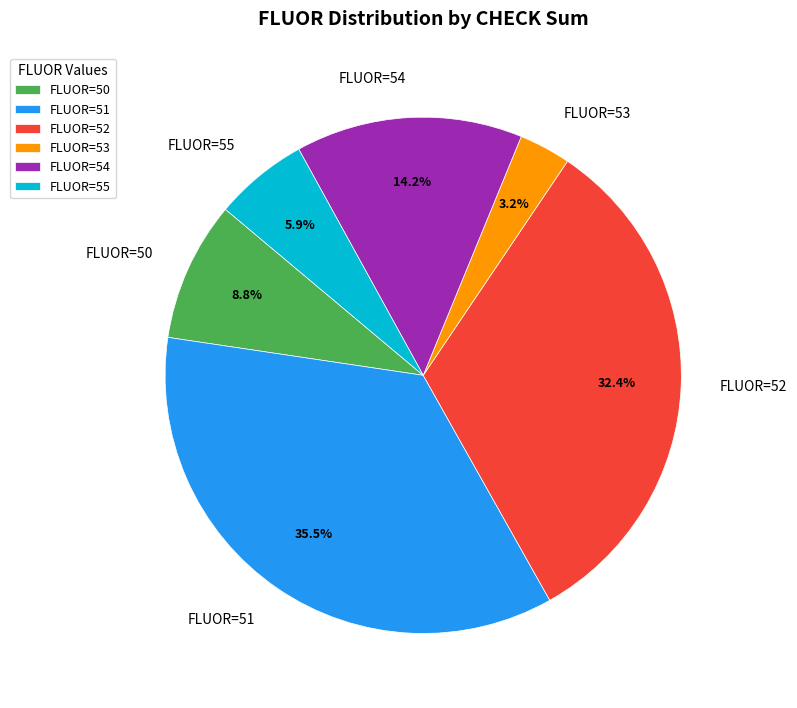

Approximately how many times larger is the value at FLUOR=54 compared to FLUOR=51?

0.4